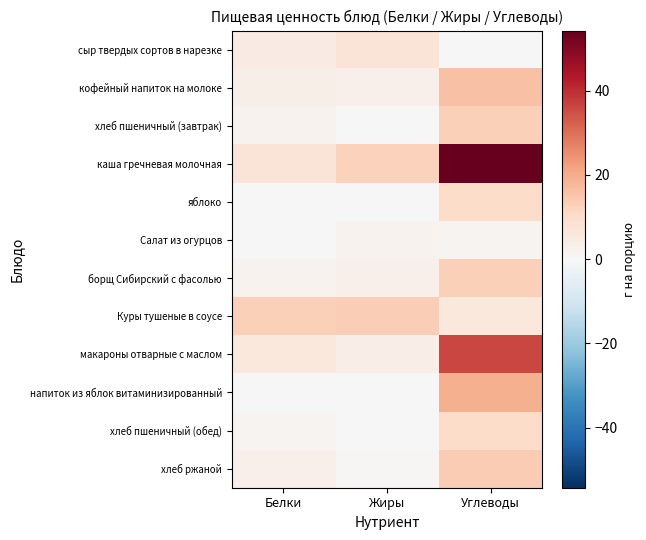

Reading left to right, what are all the values shown in this chart?

сыр твердых сортов в нарезке: Белки=4.7	Жиры=6.8	Углеводы=0.0
кофейный напиток на молоке: Белки=3.2	Жиры=2.7	Углеводы=15.9
хлеб пшеничный (завтрак): Белки=2.0	Жиры=0.2	Углеводы=13.1
каша гречневая молочная: Белки=7.1	Жиры=12.5	Углеводы=54.3
яблоко: Белки=0.4	Жиры=0.4	Углеводы=9.8
Салат из огурцов: Белки=0.3	Жиры=2.0	Углеводы=1.6
борщ Сибирский с фасолью: Белки=1.8	Жиры=2.6	Углеводы=12.7
Куры тушеные в соусе: Белки=13.0	Жиры=13.2	Углеводы=5.7
макароны отварные с маслом: Белки=5.7	Жиры=3.4	Углеводы=36.5
напиток из яблок витаминизированный: Белки=0.2	Жиры=0.0	Углеводы=19.4
хлеб пшеничный (обед): Белки=1.5	Жиры=0.2	Углеводы=9.8
хлеб ржаной: Белки=2.6	Жиры=0.5	Углеводы=13.7